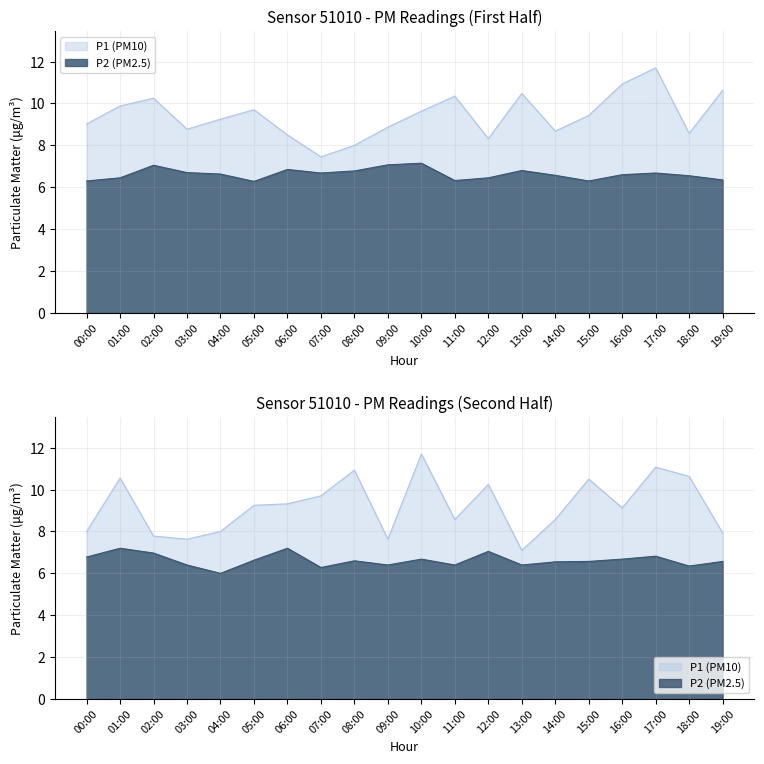

In P2, how many points are higher than both neighbors (excluding endpoints)?

5